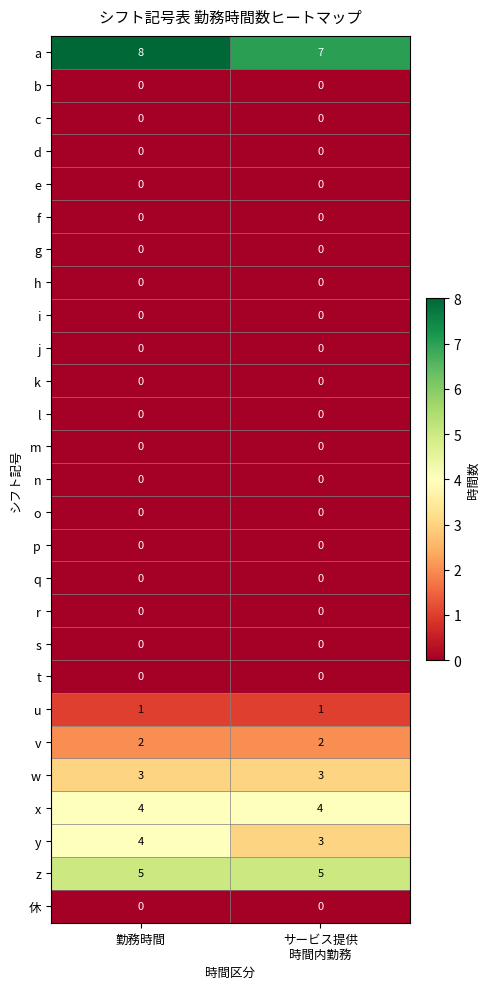

Is it true that b equals 0 at 勤務時間?

True